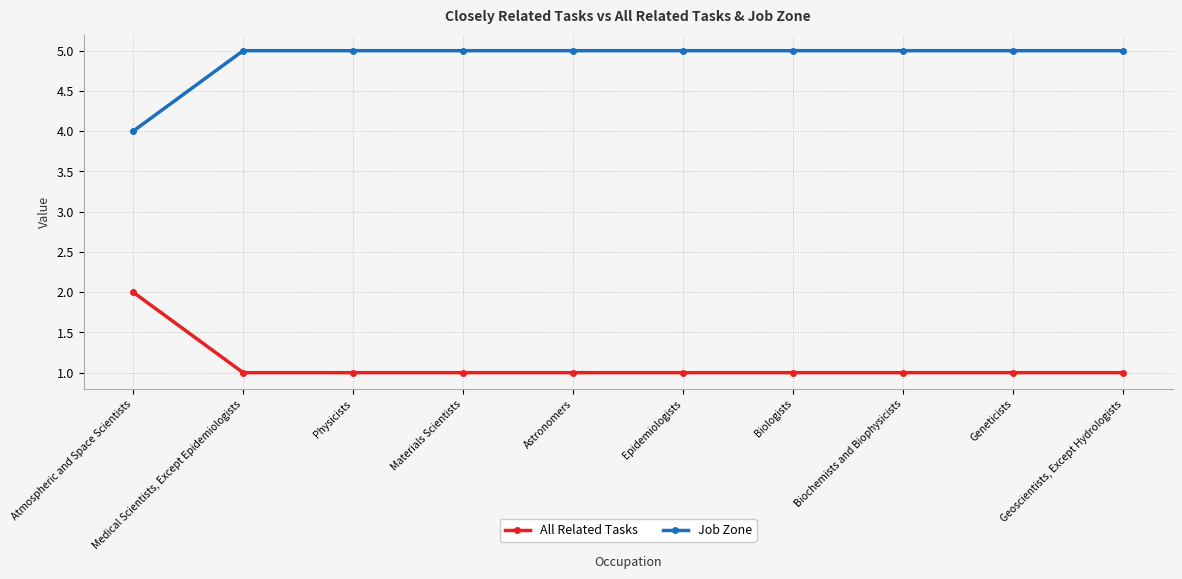

Reading left to right, transcribe all the data shown in this chart.

All Related Tasks: 2	1	1	1	1	1	1	1	1	1
Job Zone: 4	5	5	5	5	5	5	5	5	5